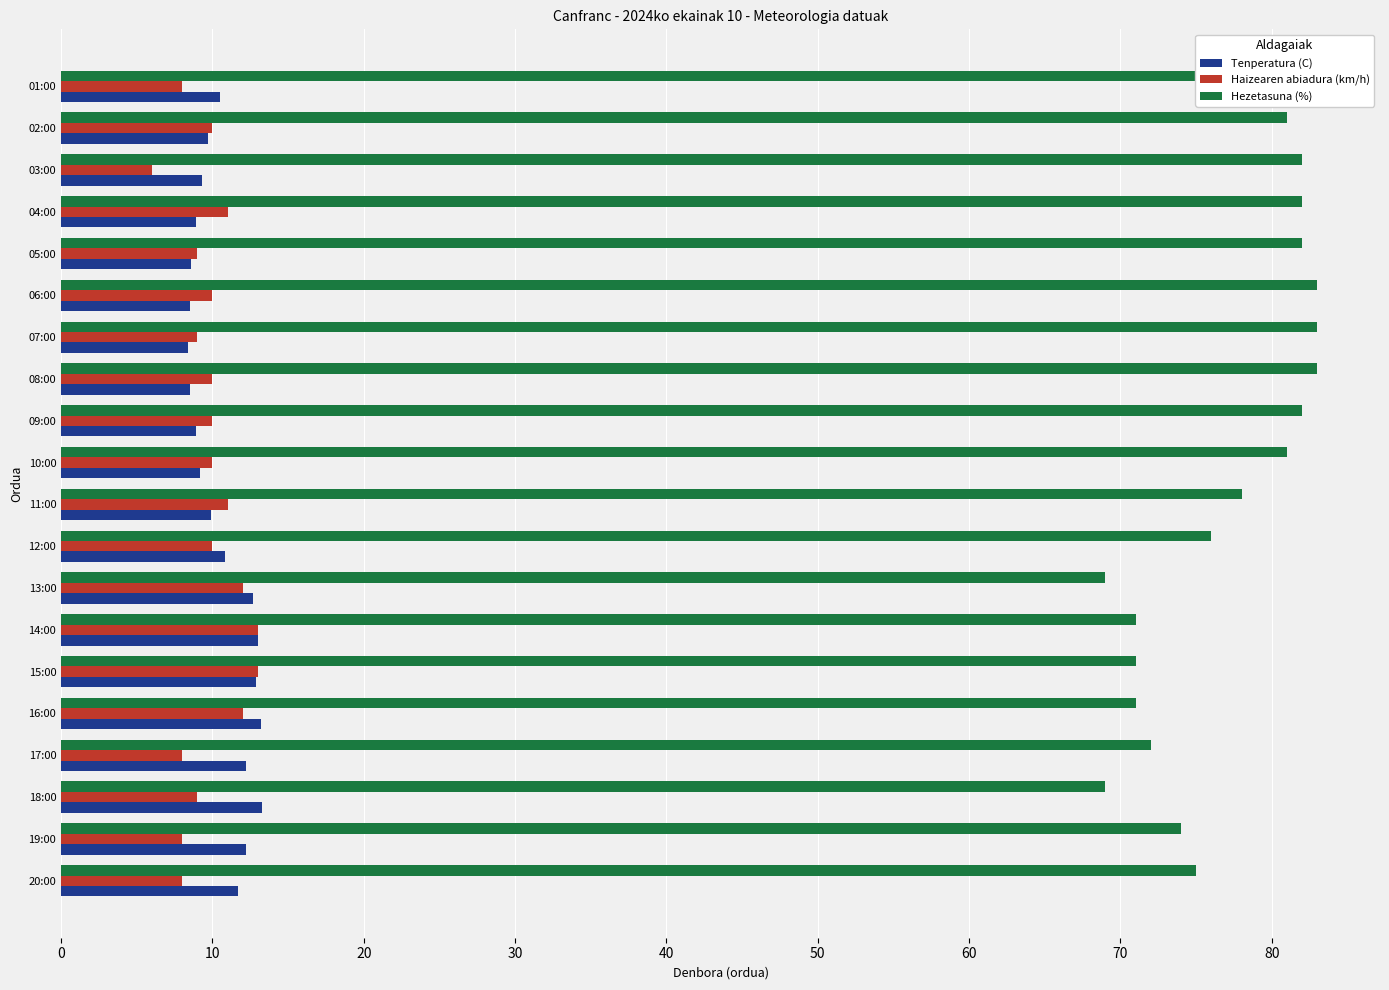

Is it true that Hezetasuna (%) equals 113.1 at 01:00?

False